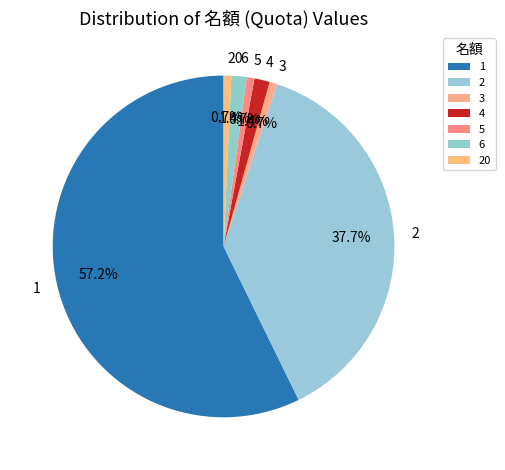

Which category accounts for the majority?

1